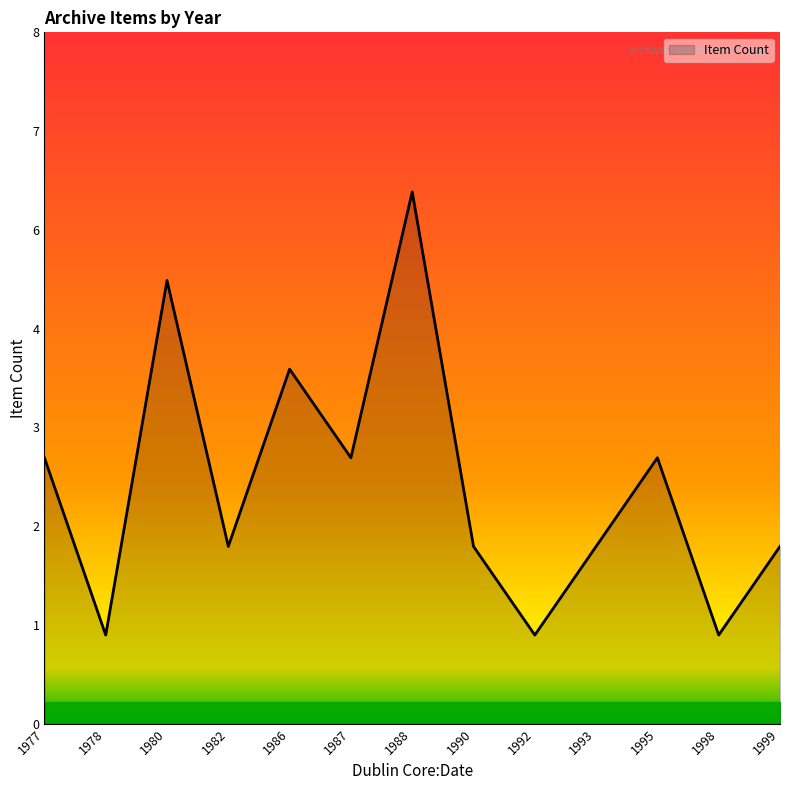

Does the chart have visible grid lines?

No